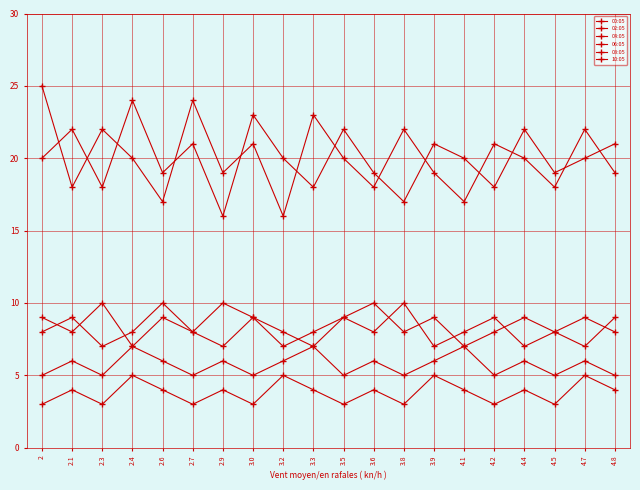

How many lines are shown in the chart?

6